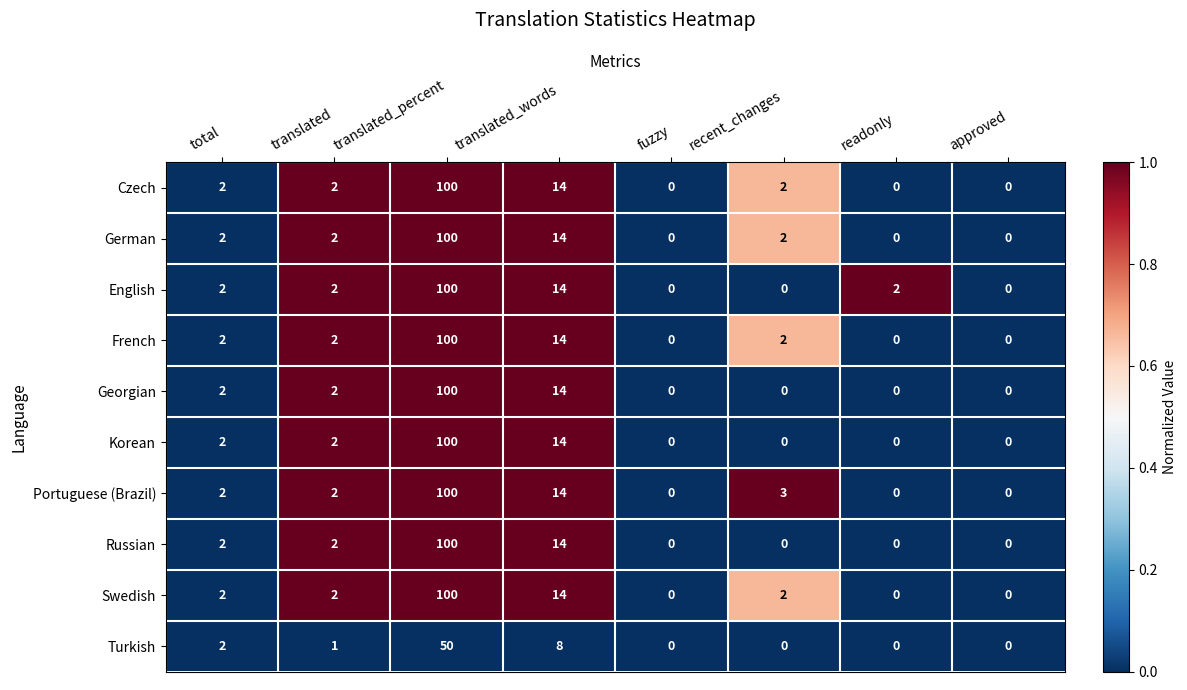

What is the difference between the maximum and second lowest values in the Korean series?

100